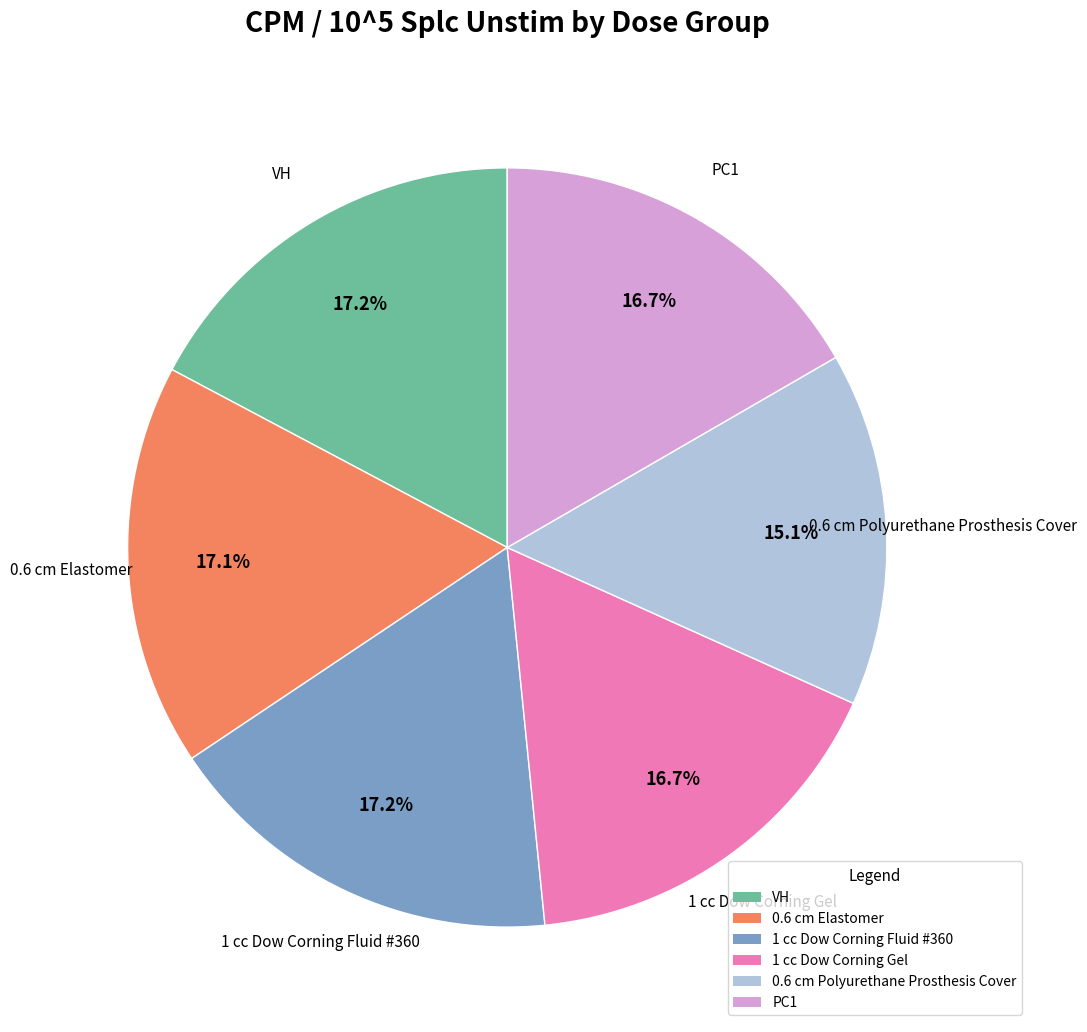

Is it true that 0.6 cm Polyurethane Prosthesis Cover is 15% of the pie?

True